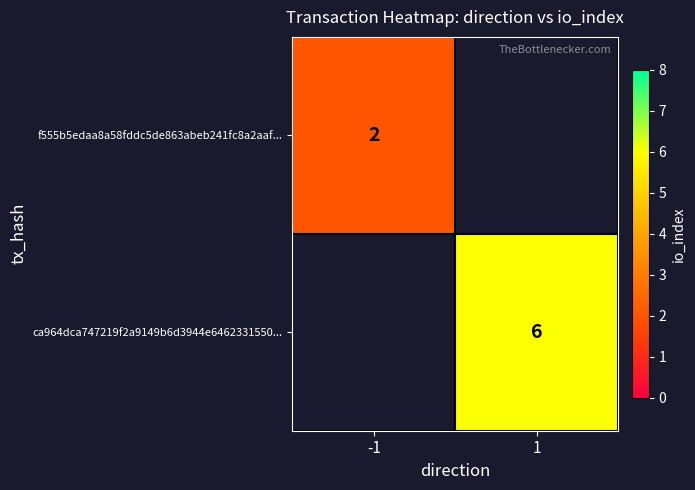

What is the greatest value displayed?

6.0